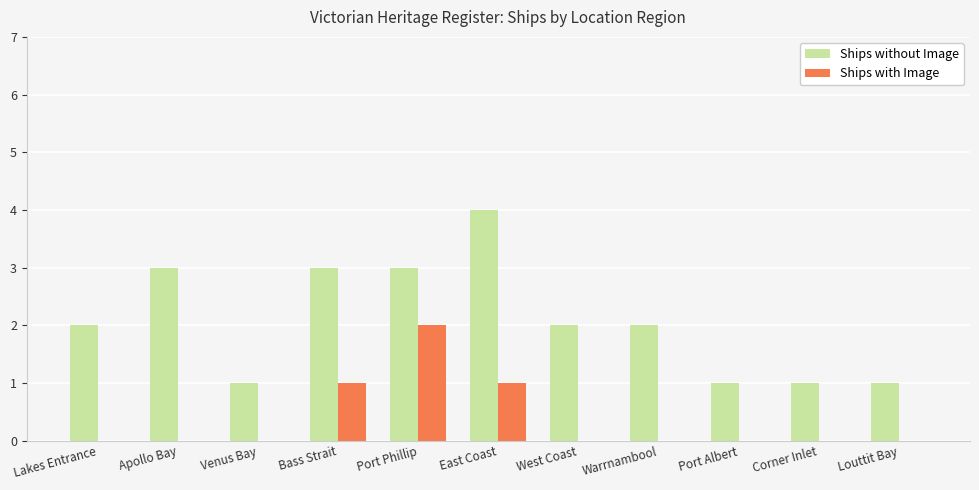

What is the sum of the Ships without Image values at Warrnambool and Port Albert?

3